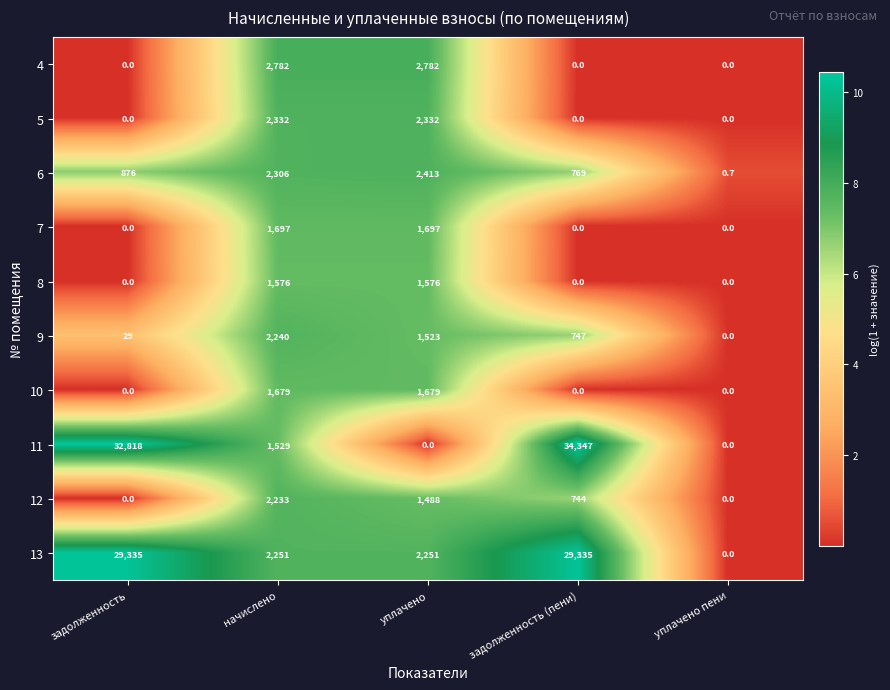

Which series has the widest spread of values?

11